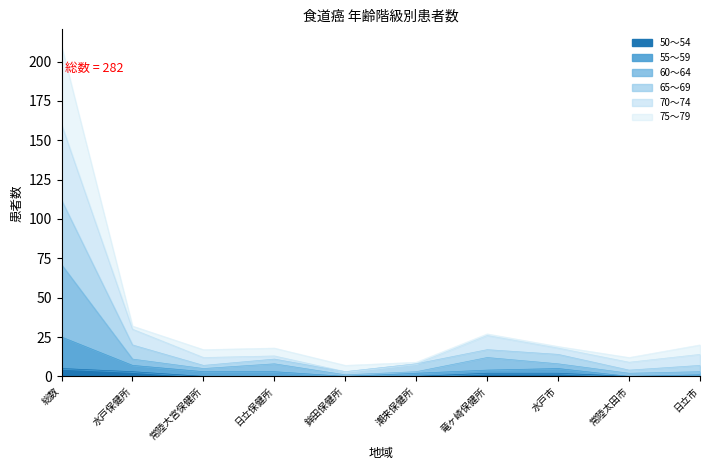

At which category is the sum across all series the highest?

総数